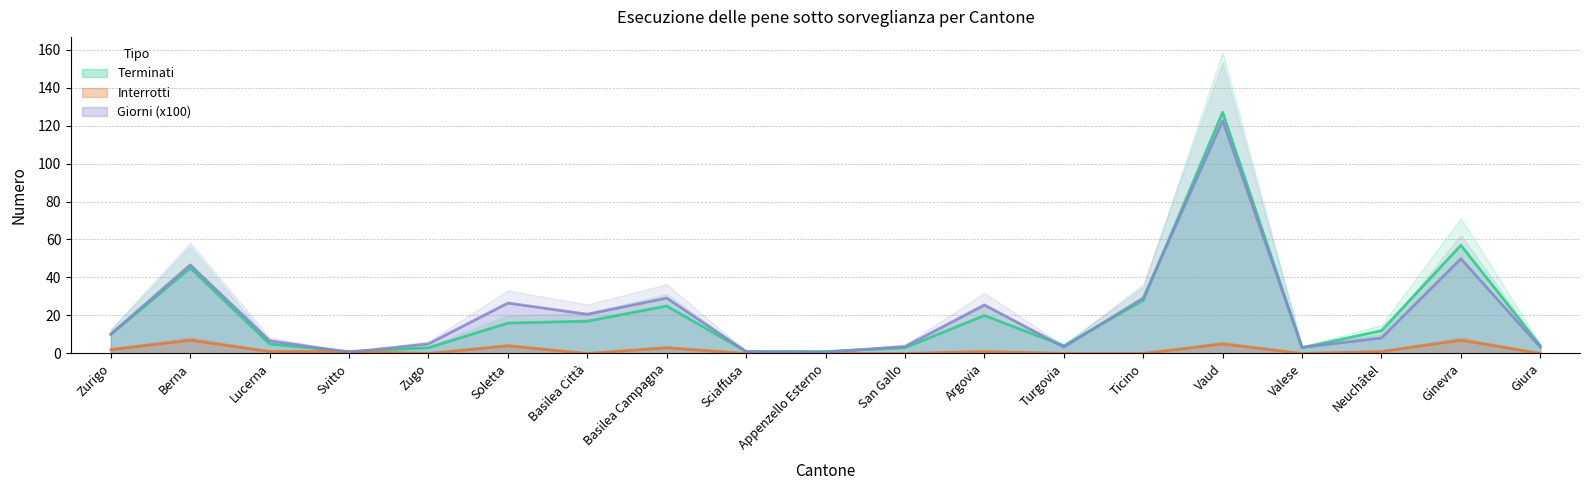

The value of Terminati at Basilea Città is 25.1. True or false?

False